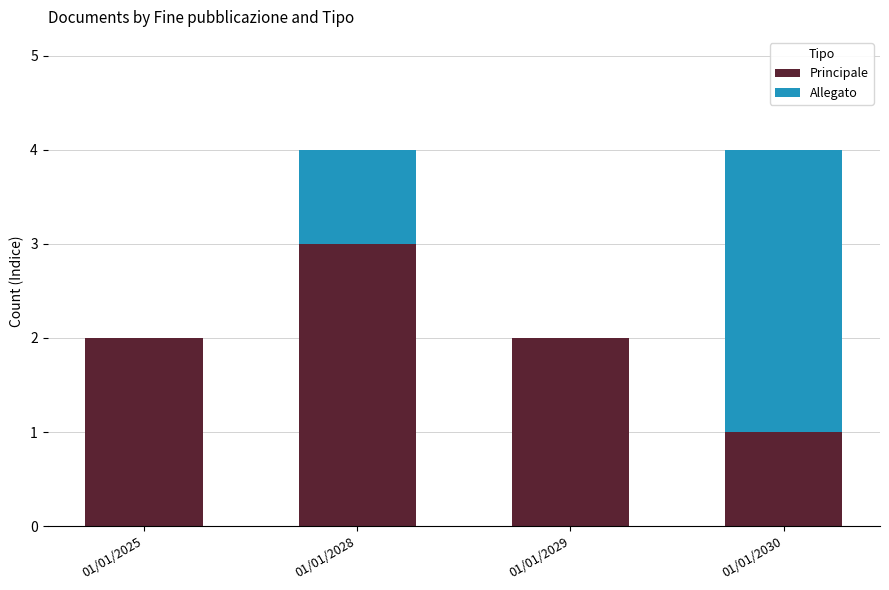

Is it true that Principale equals 1 at 01/01/2030?

True